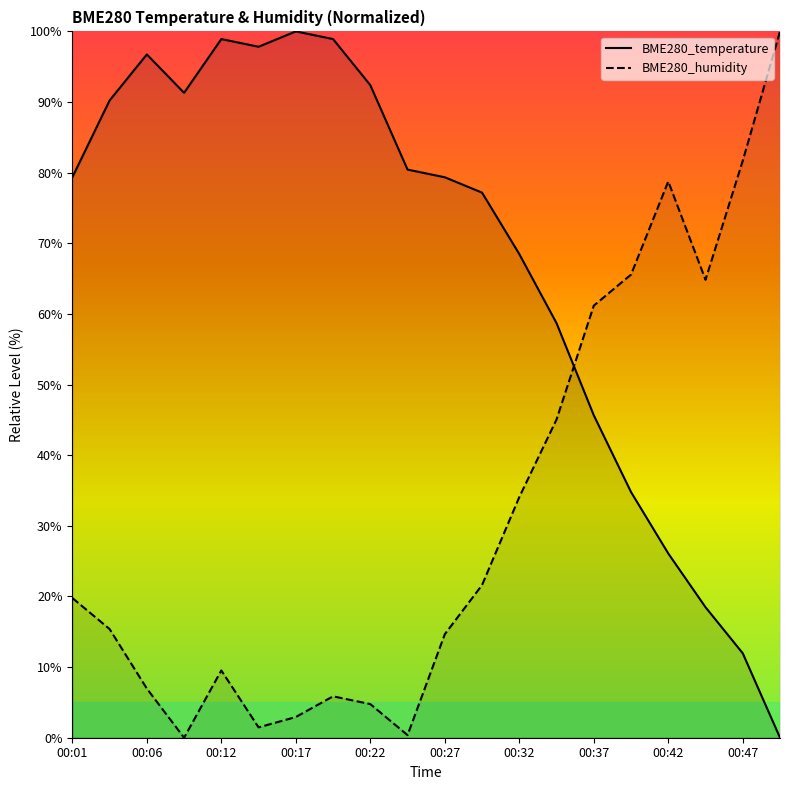

The BME280_humidity series shows 78.8 at 00:42. True or false?

True